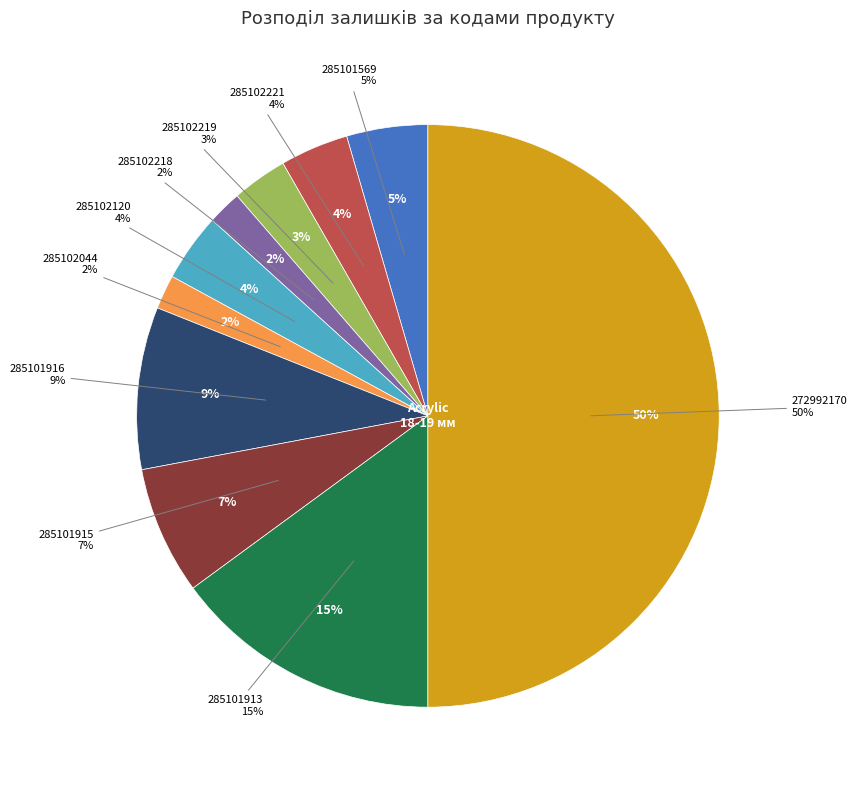

The 285102219 slice represents 3% of the pie. True or false?

True